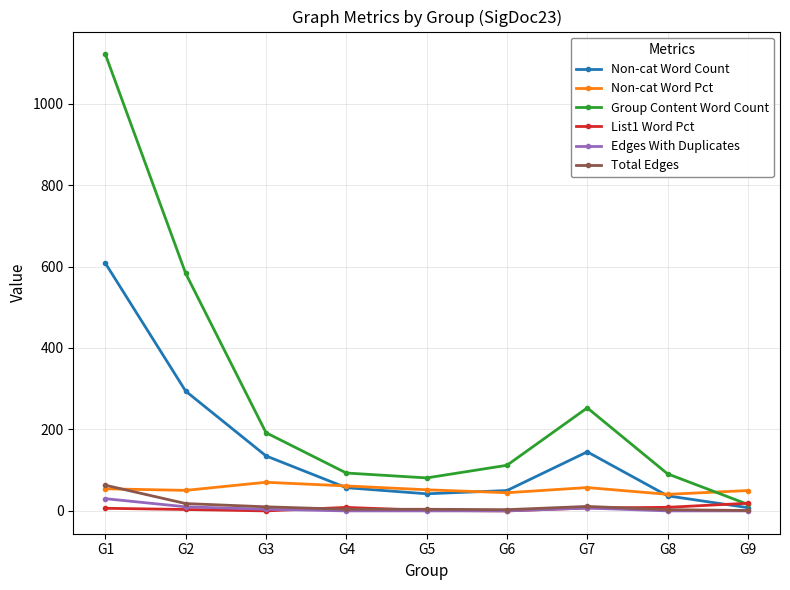

What is the value of the Non-cat Word Pct point at the 2nd from the left?

50.4